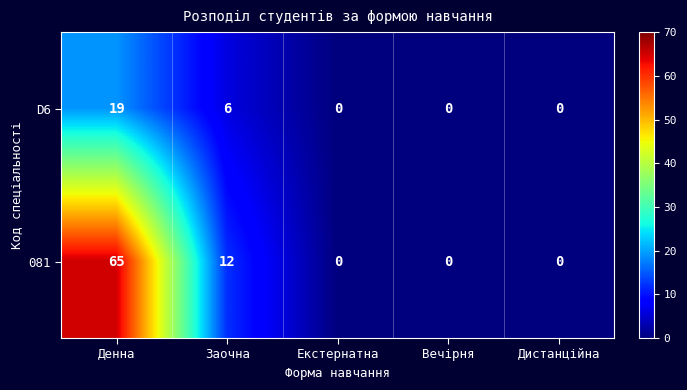

What is the highest value of the D6 series?

19